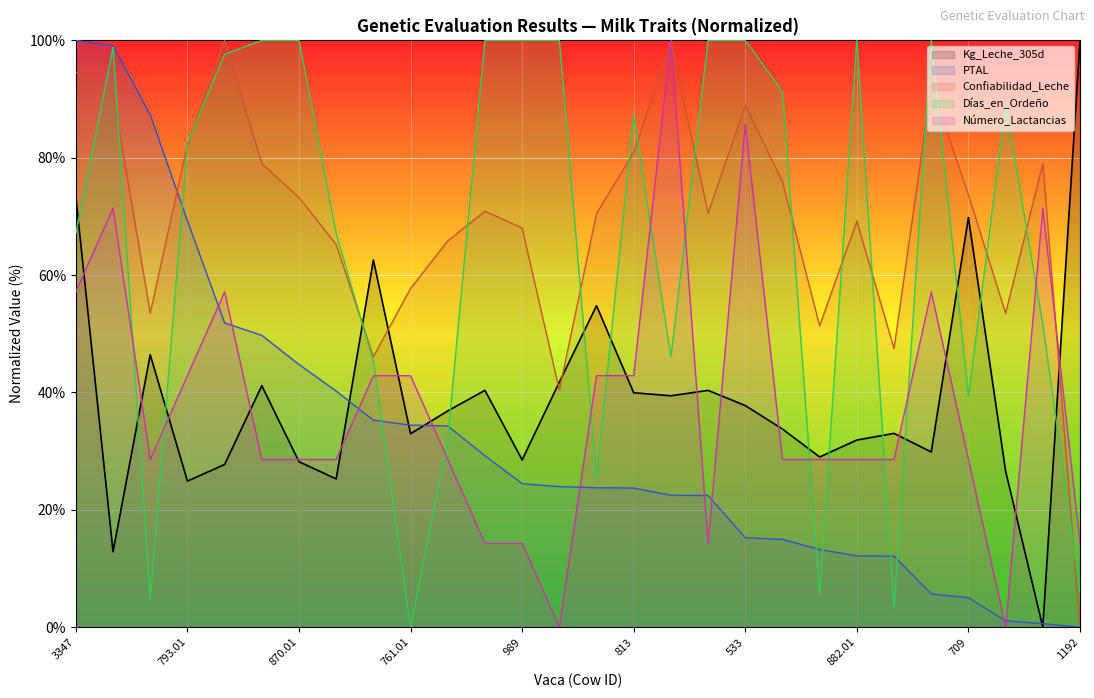

What is the label of the 4th point from the right?

709